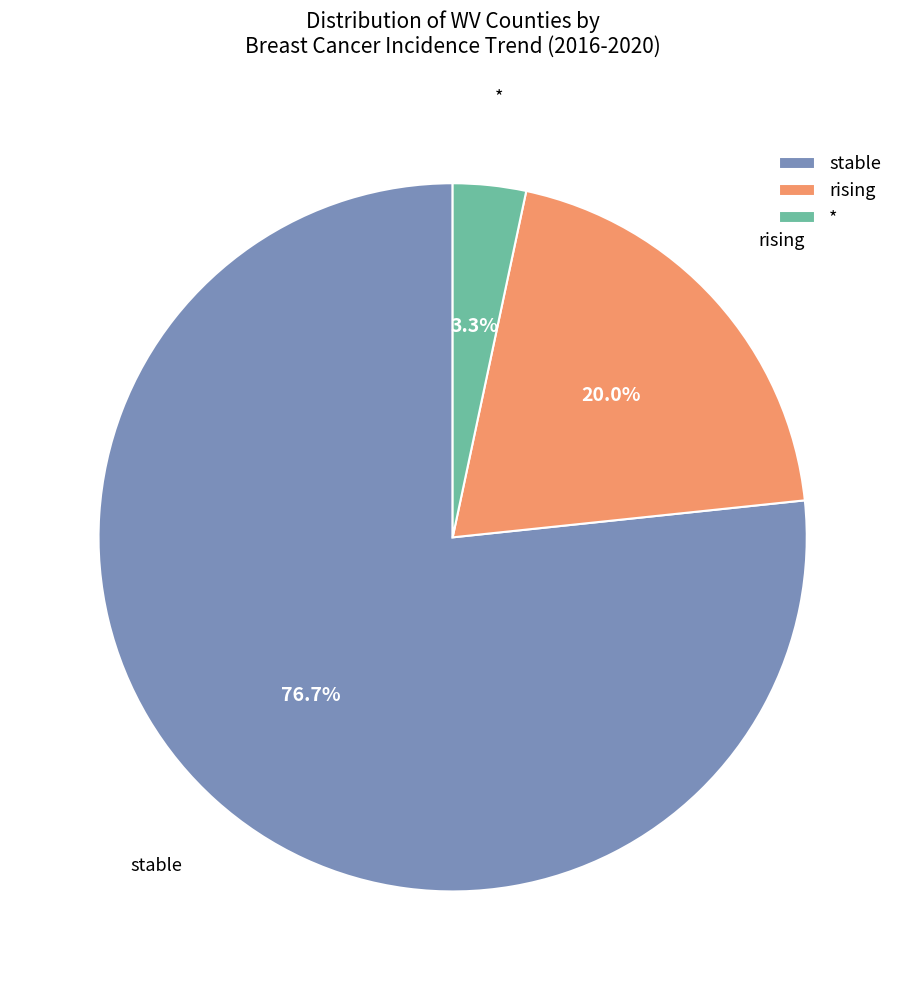

What percentage is NOT represented by *?

96.7%